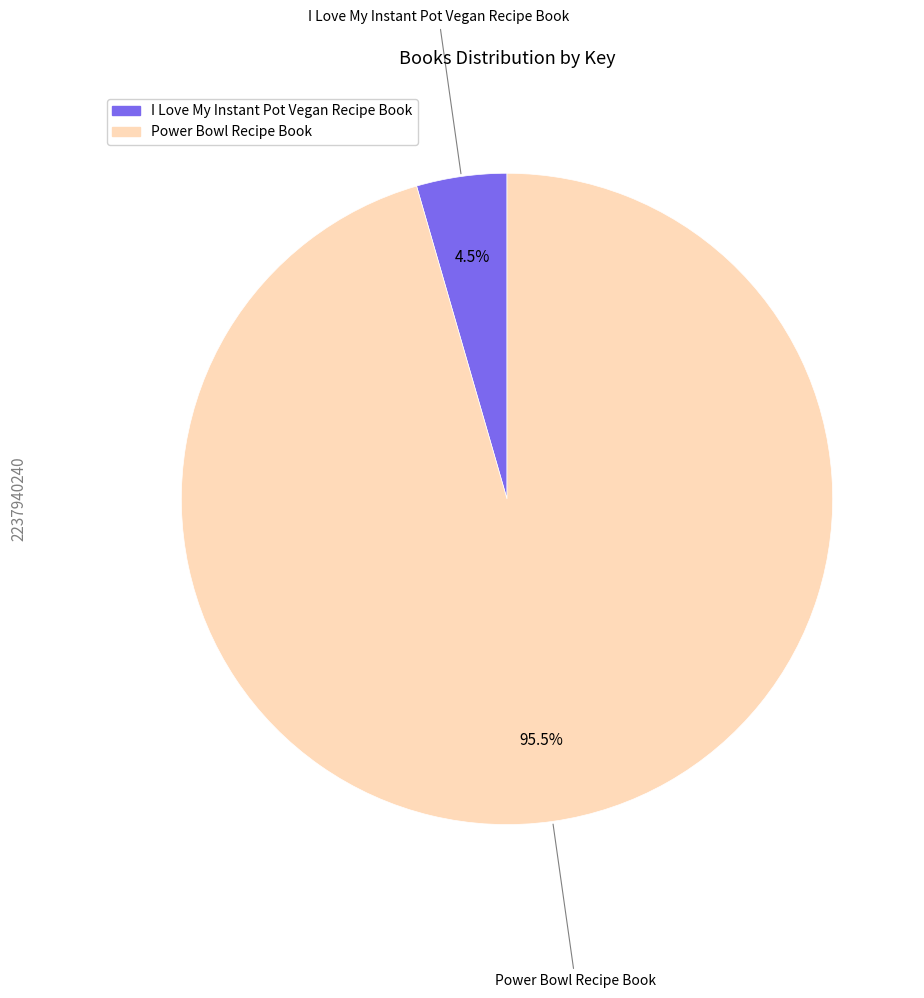

Which has a higher value, Power Bowl Recipe Book or I Love My Instant Pot Vegan Recipe Book?

Power Bowl Recipe Book